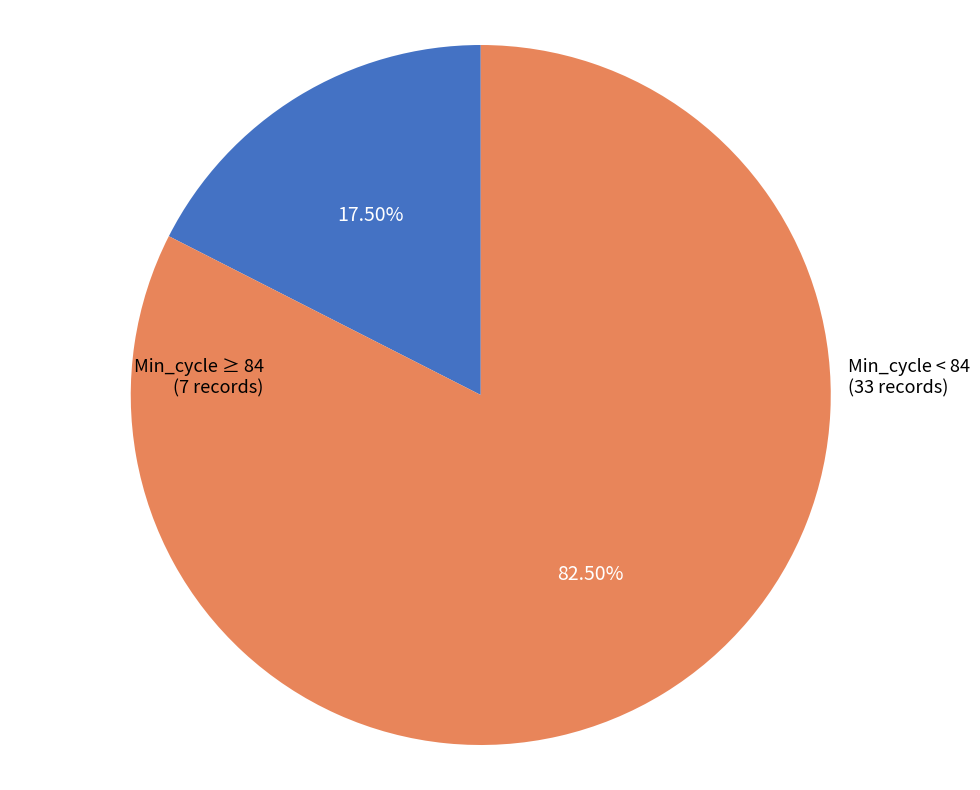

Is the sum of Min_cycle < 84 and Min_cycle ≥ 84 greater than half?

Yes